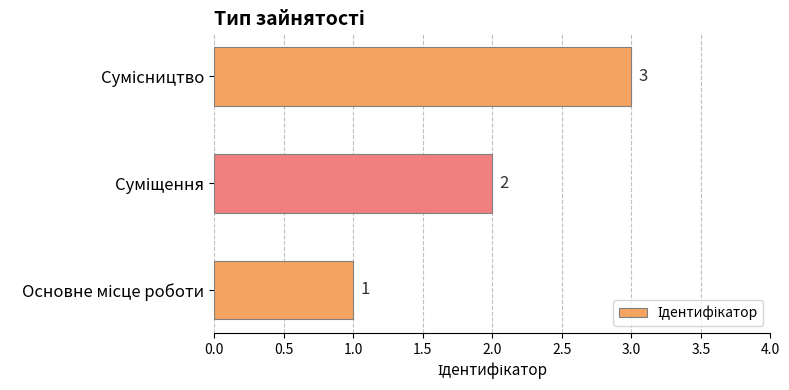

What is the maximum value shown in the chart?

3